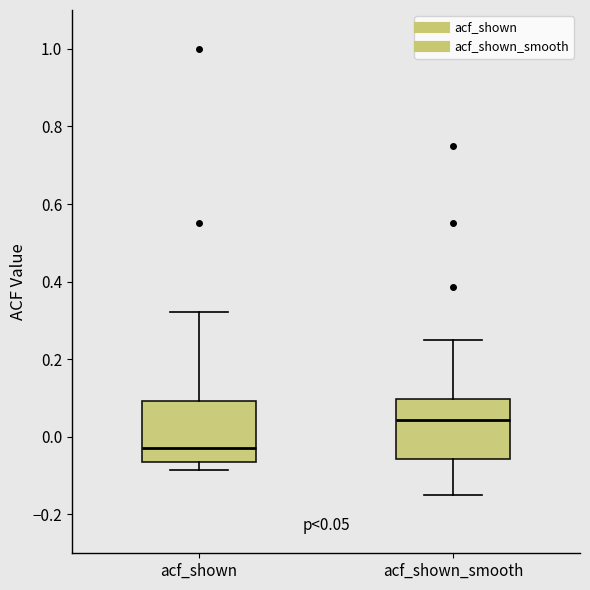

Which box has the highest median line?

acf_shown_smooth